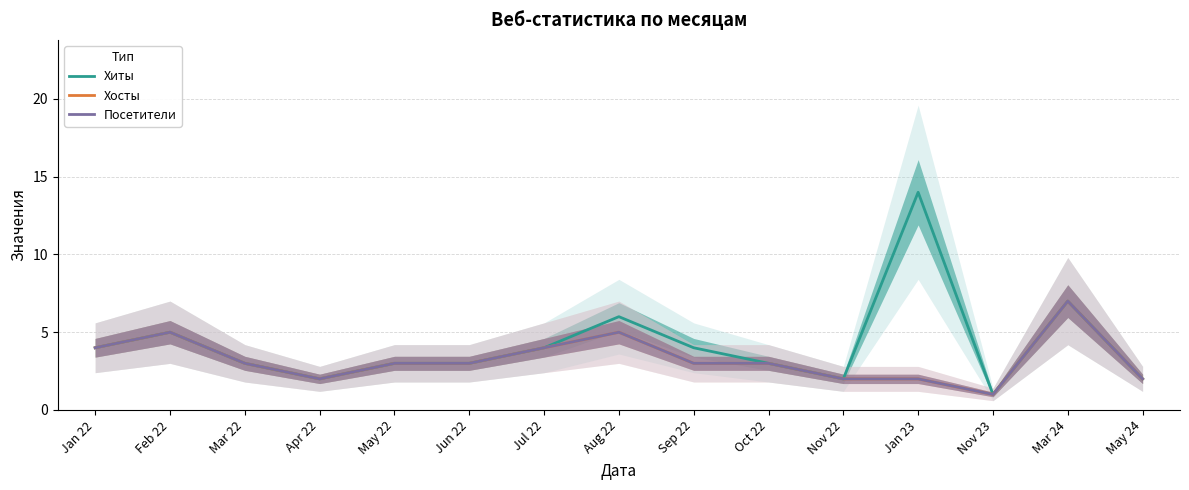

Rank the series by their maximum value, from highest to lowest.

Хиты, Хосты, Посетители